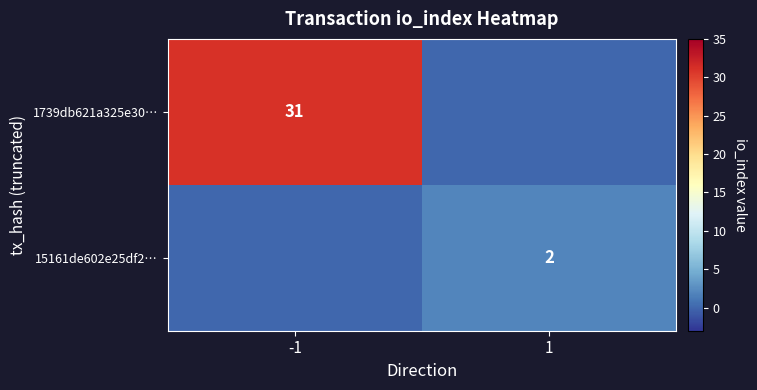

The 1739db621a325e30… series shows 31 at -1. True or false?

True